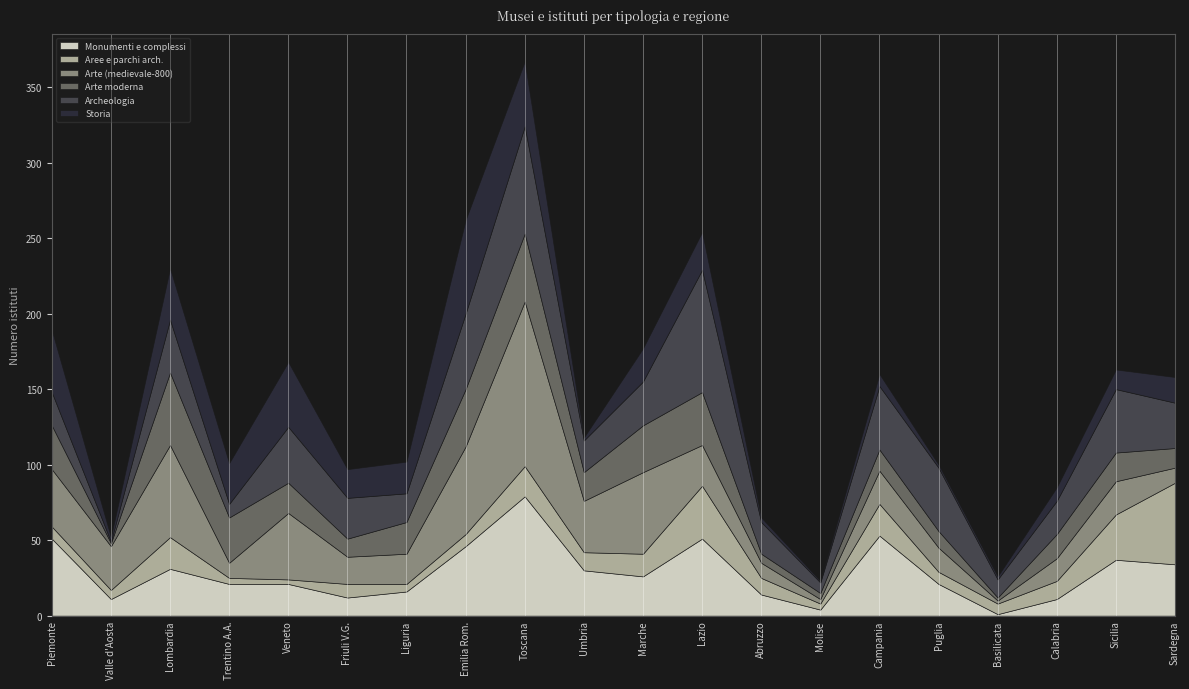

What position from the right is Trentino A.A.?

17